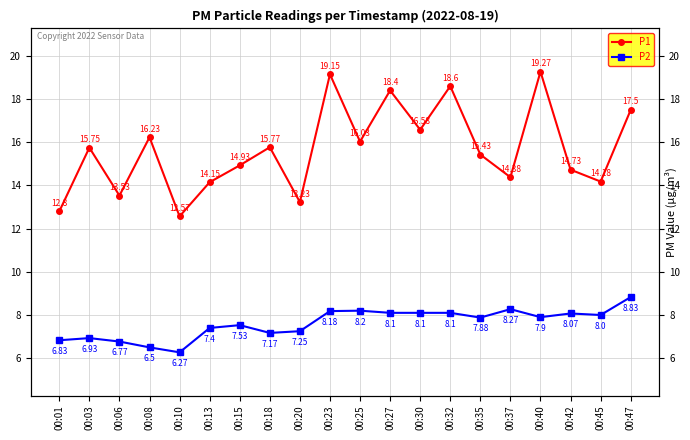

What is the difference between the maximum and second lowest values in the P1 series?

6.5